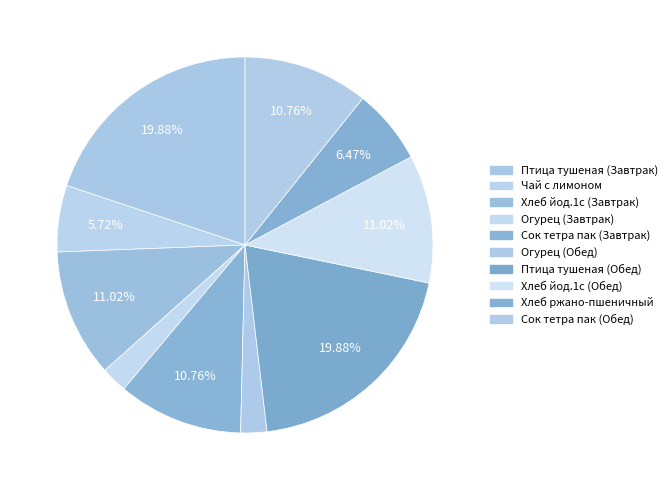

To the nearest percent, what is the difference between the largest and smallest slice percentages?

18%